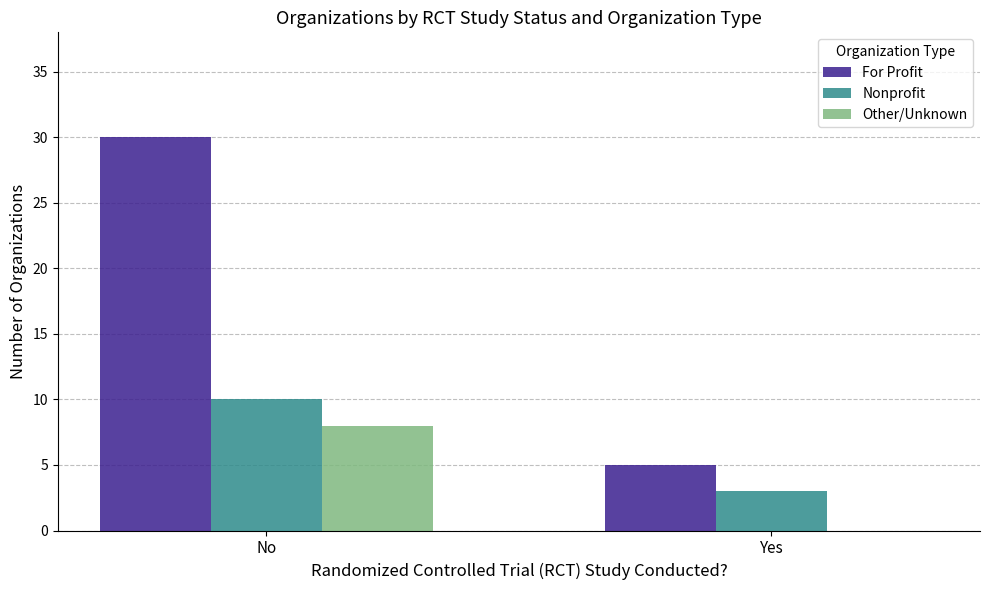

The Nonprofit series shows 14 at No. True or false?

False